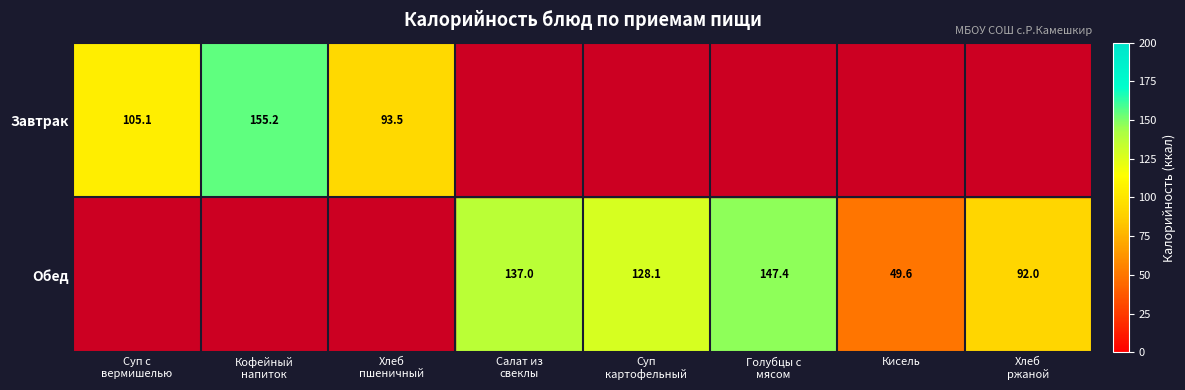

The value of Обед at Кисель is 49.6. True or false?

True